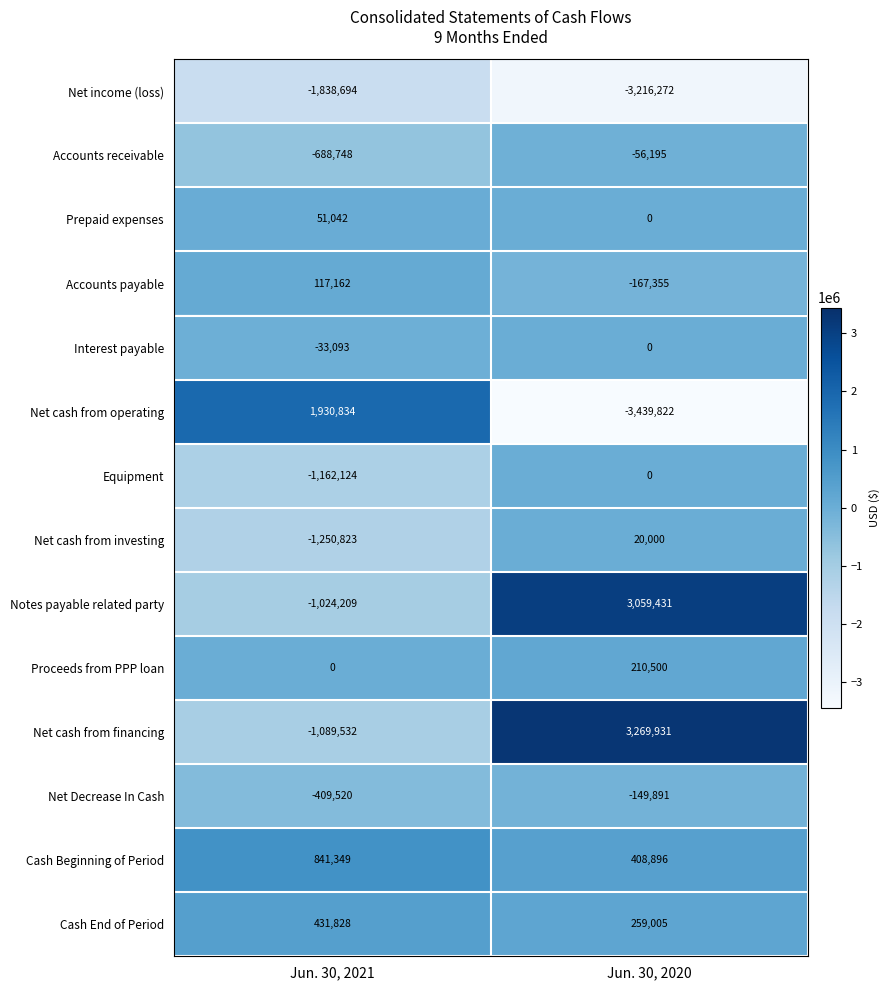

Read the Net cash from financing value at Jun. 30, 2020.

3269931